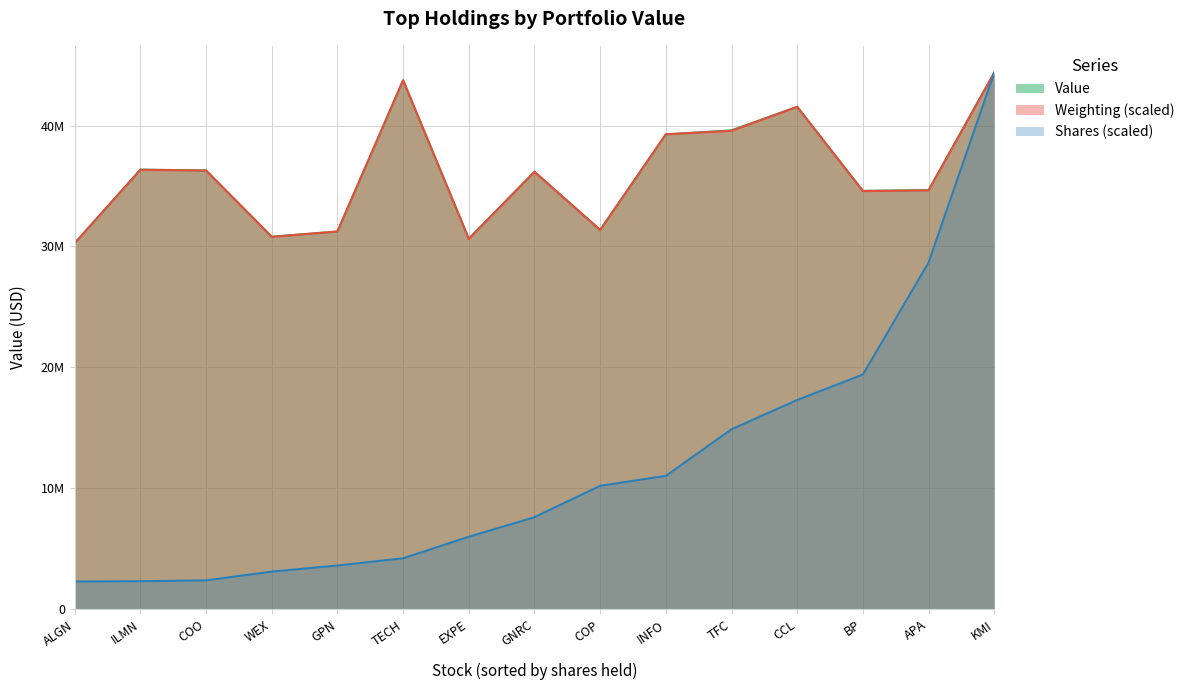

What is the sum of all Value (line) values?

540951000.0